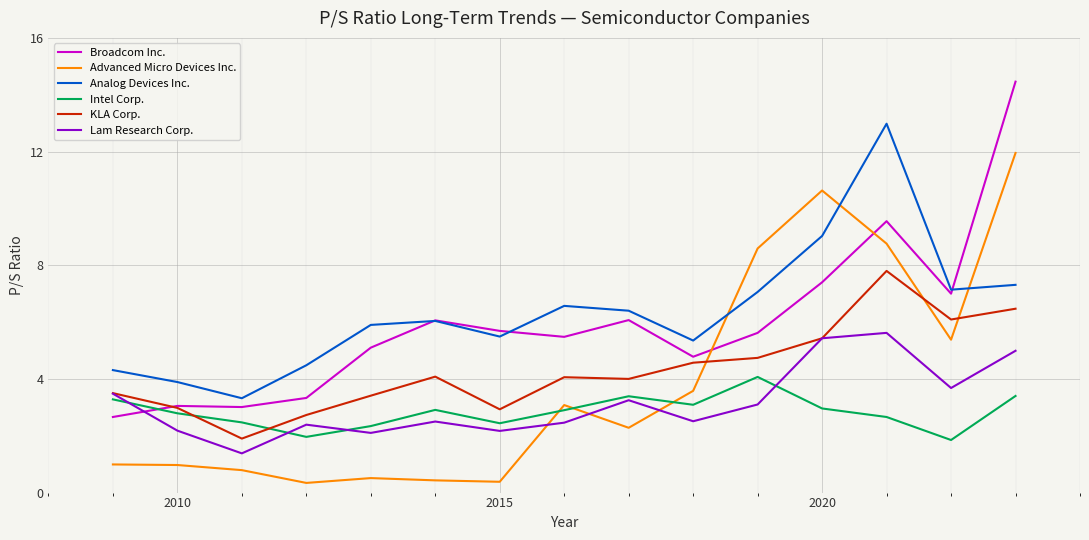

What are all the series names shown in the legend?

Broadcom Inc., Advanced Micro Devices Inc., Analog Devices Inc., Intel Corp., KLA Corp., Lam Research Corp.